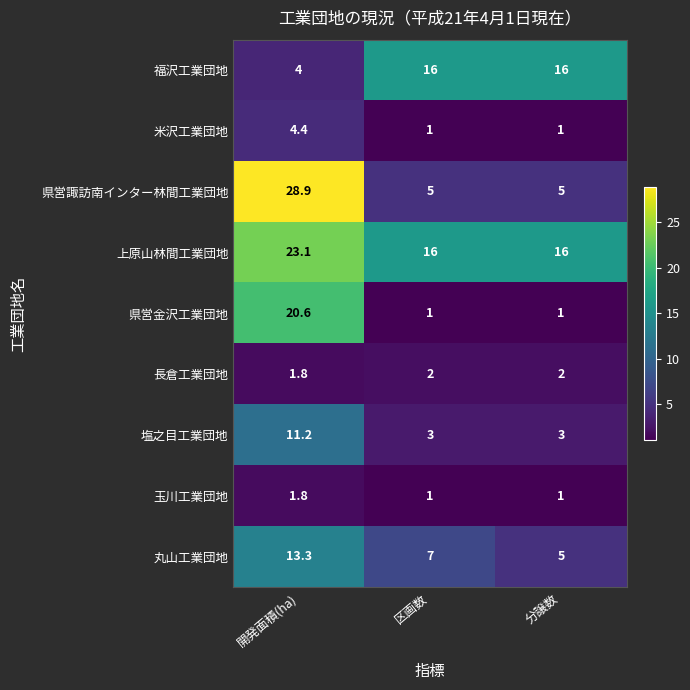

What is the highest value of the 福沢工業団地 series?

16.0